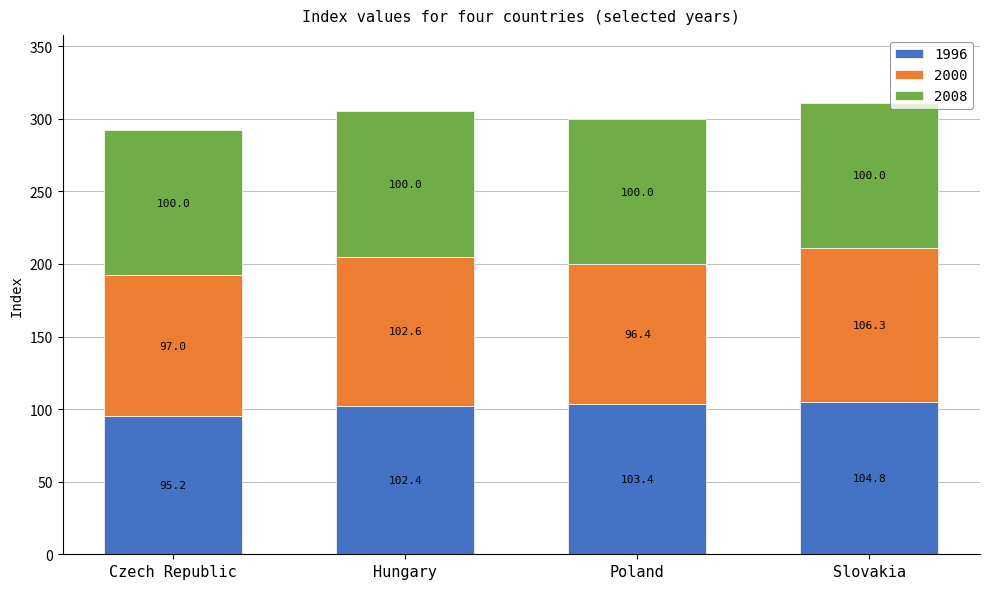

At which label does 1996 reach its peak?

Slovakia